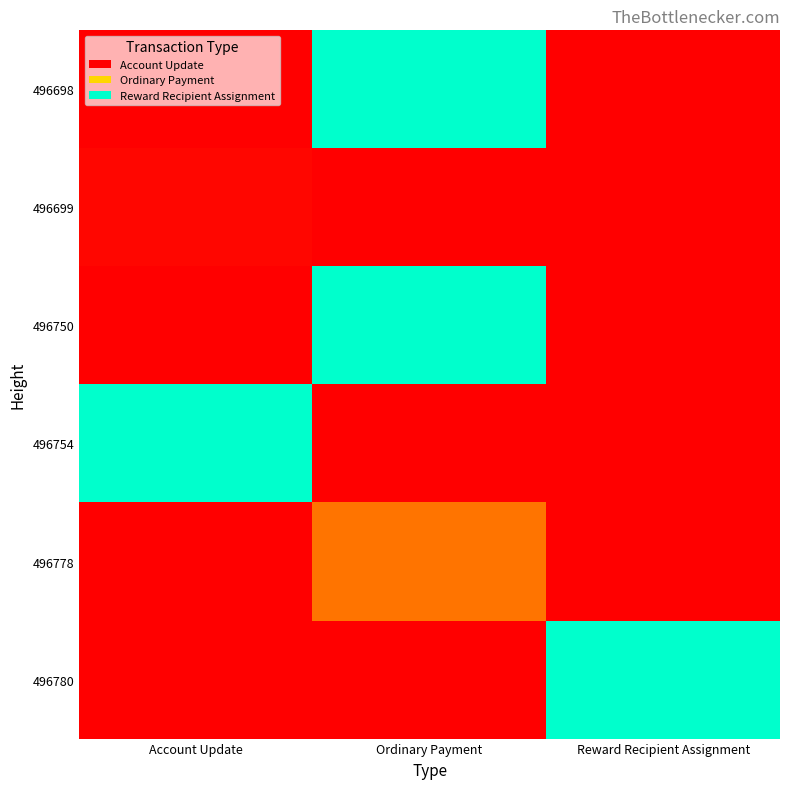

What is the spread (max minus min) of values at Reward Recipient Assignment?

1.0